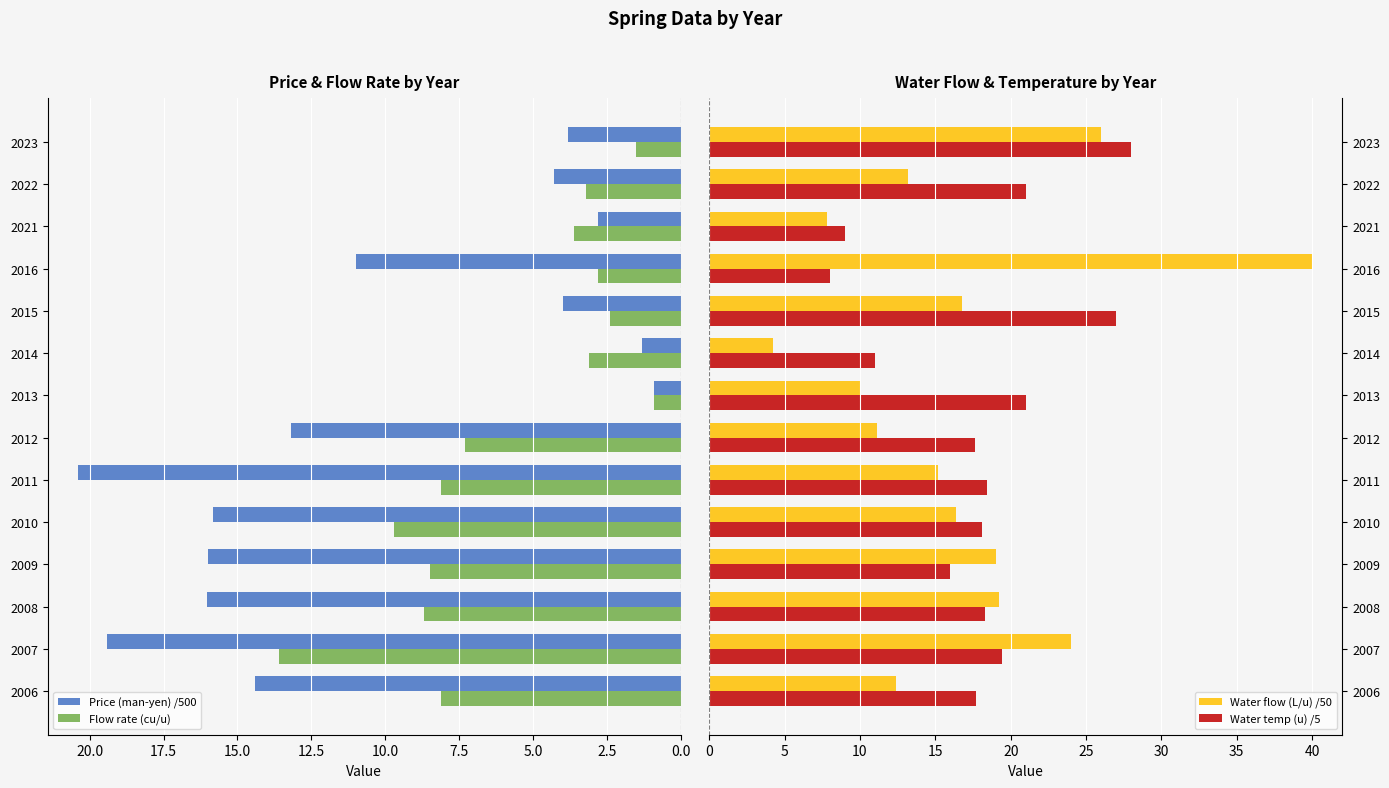

True or false: Price (man-yen) /500 has a value of 20.4 at 2011.

True